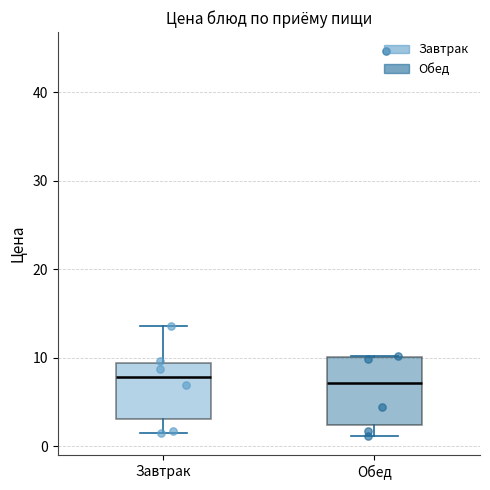

Reading left to right, read every box against the y-axis: the position of its median line, the range the box covers, and the ends of its whiskers. The values are not printed on the chart, so give them approximately, as read against the axis.

Завтрак: median 8, box 3 to 9, whiskers 1 to 14
Обед: median 7, box 2 to 10, whiskers 1 to 10